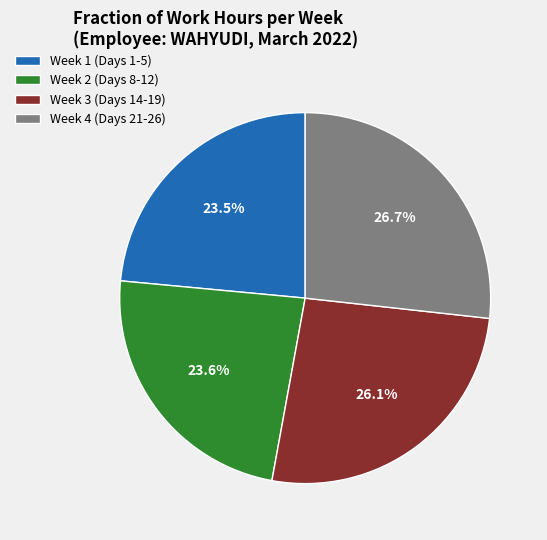

What is the largest slice in the pie chart?

Week 4 (Days 21-26)